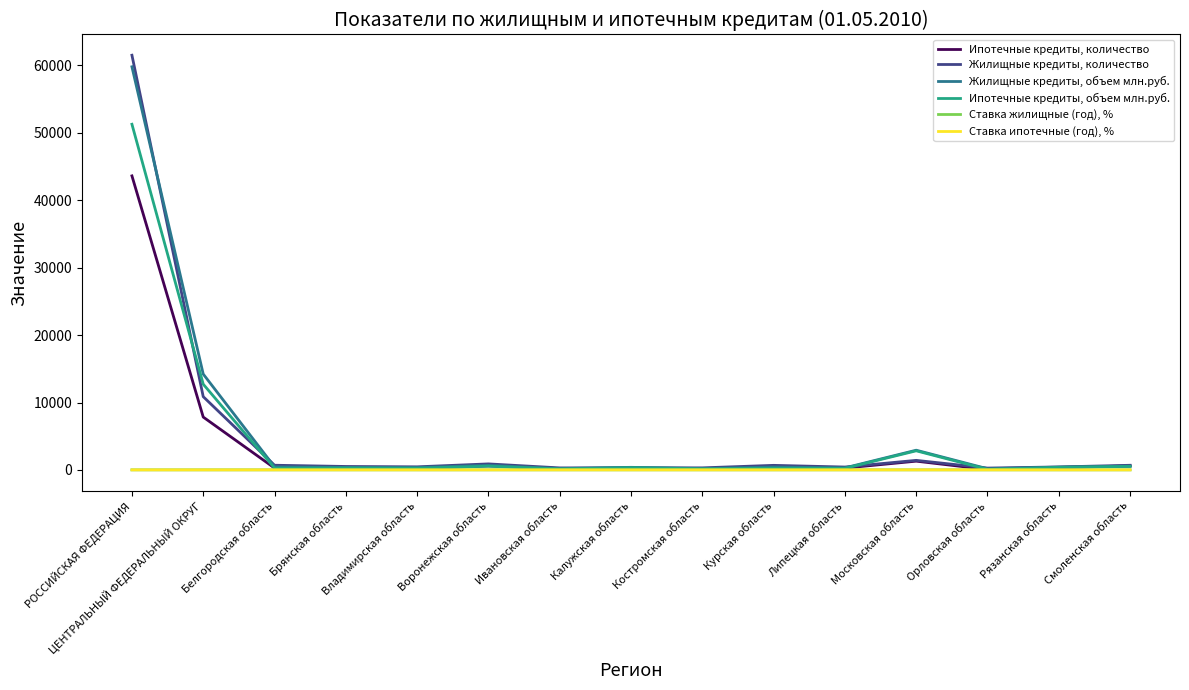

At which label does Ипотечные кредиты, количество reach its peak?

РОССИЙСКАЯ ФЕДЕРАЦИЯ